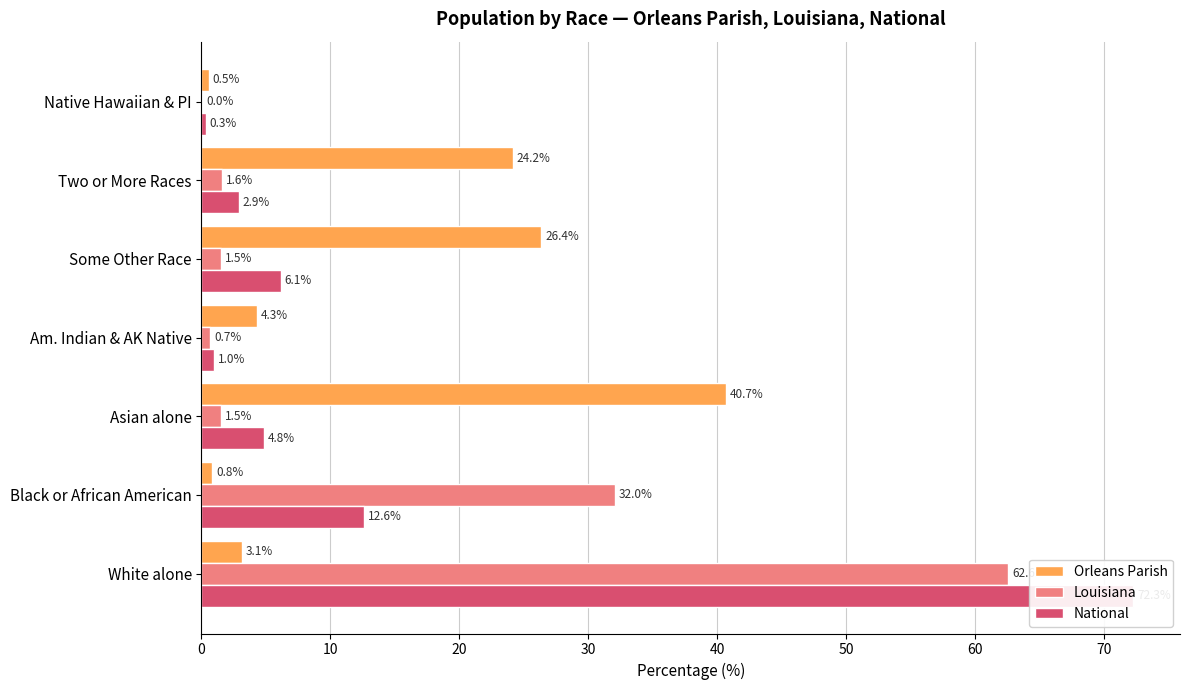

Is it true that Louisiana equals 41.5 at White alone?

False